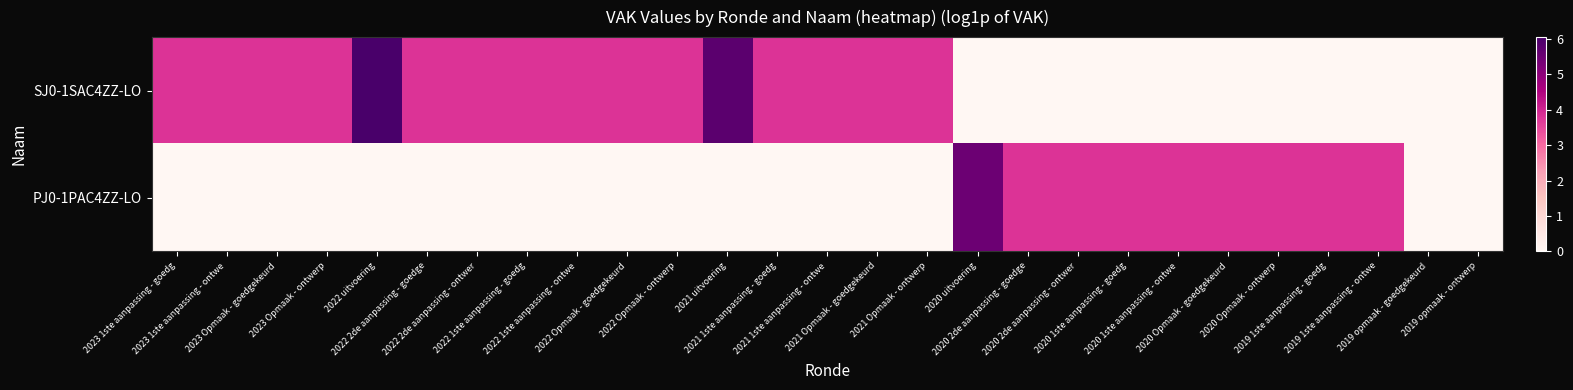

Which label corresponds to the smallest value in the chart?

2020 uitvoering